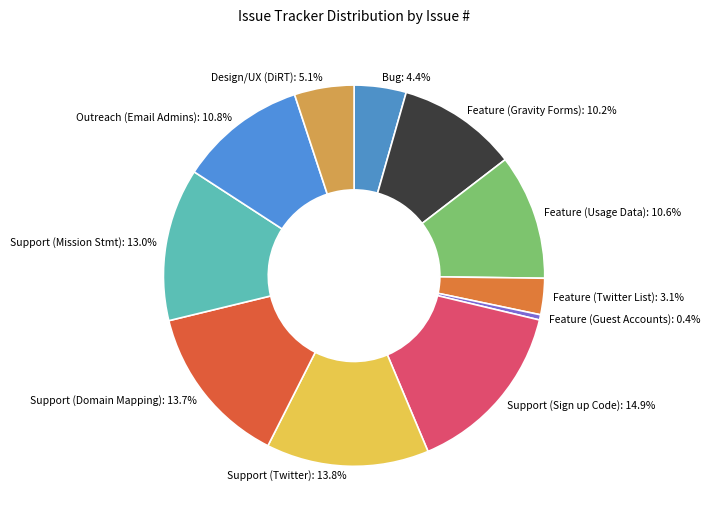

How many slices are in this pie chart?

11